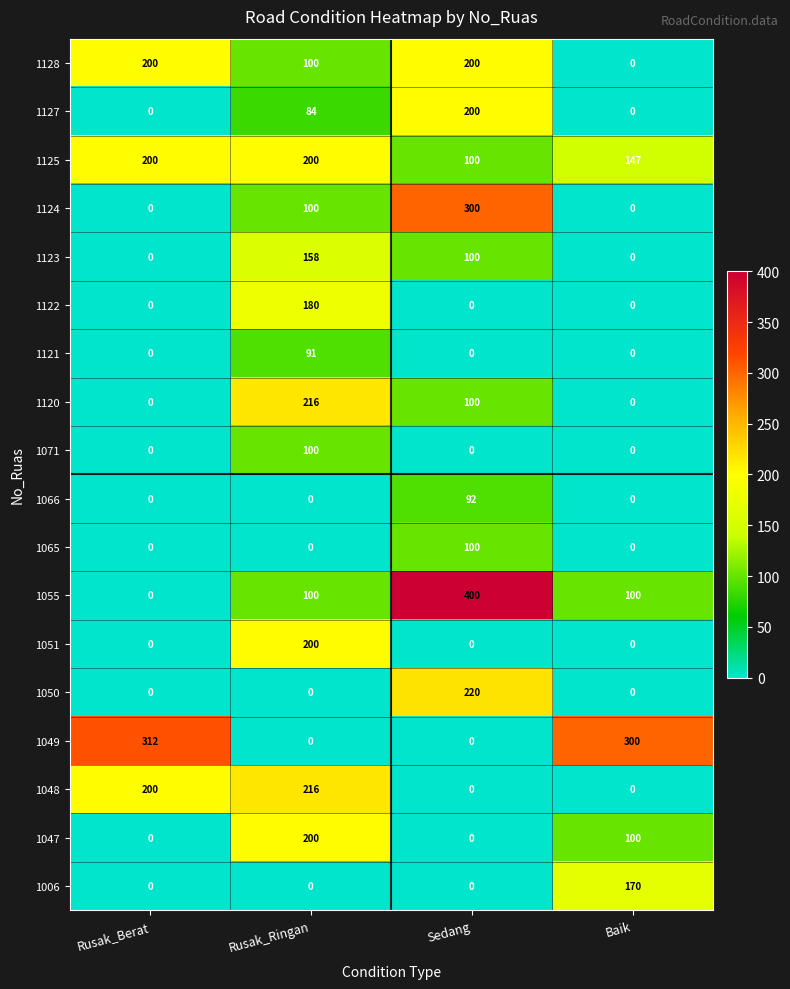

What is the average value of the 1121 series?

23